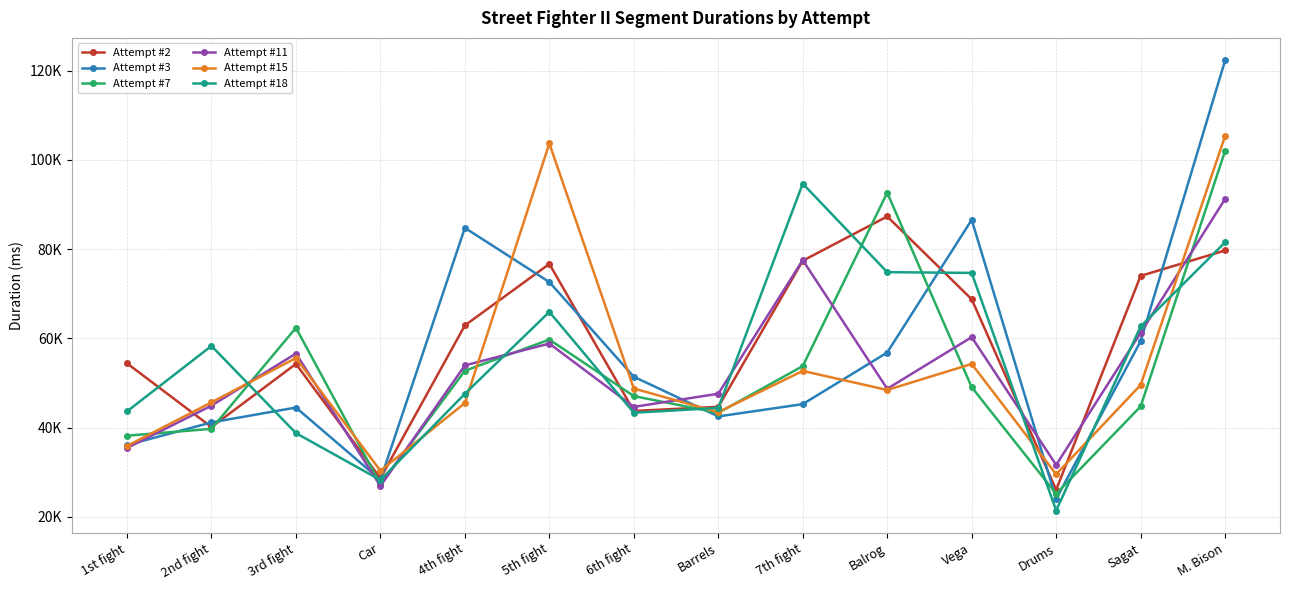

Which category has the highest value in the Attempt #11 series?

M. Bison